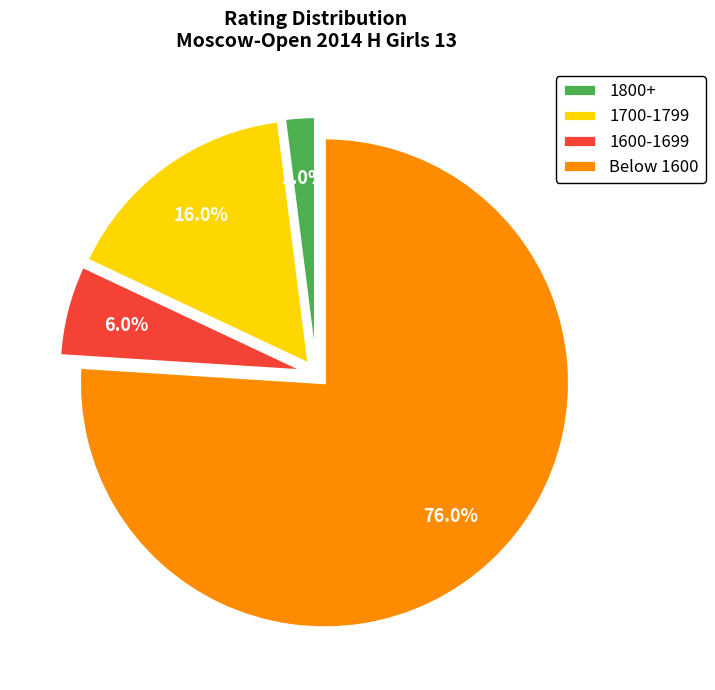

Count the number of slices in the pie.

4